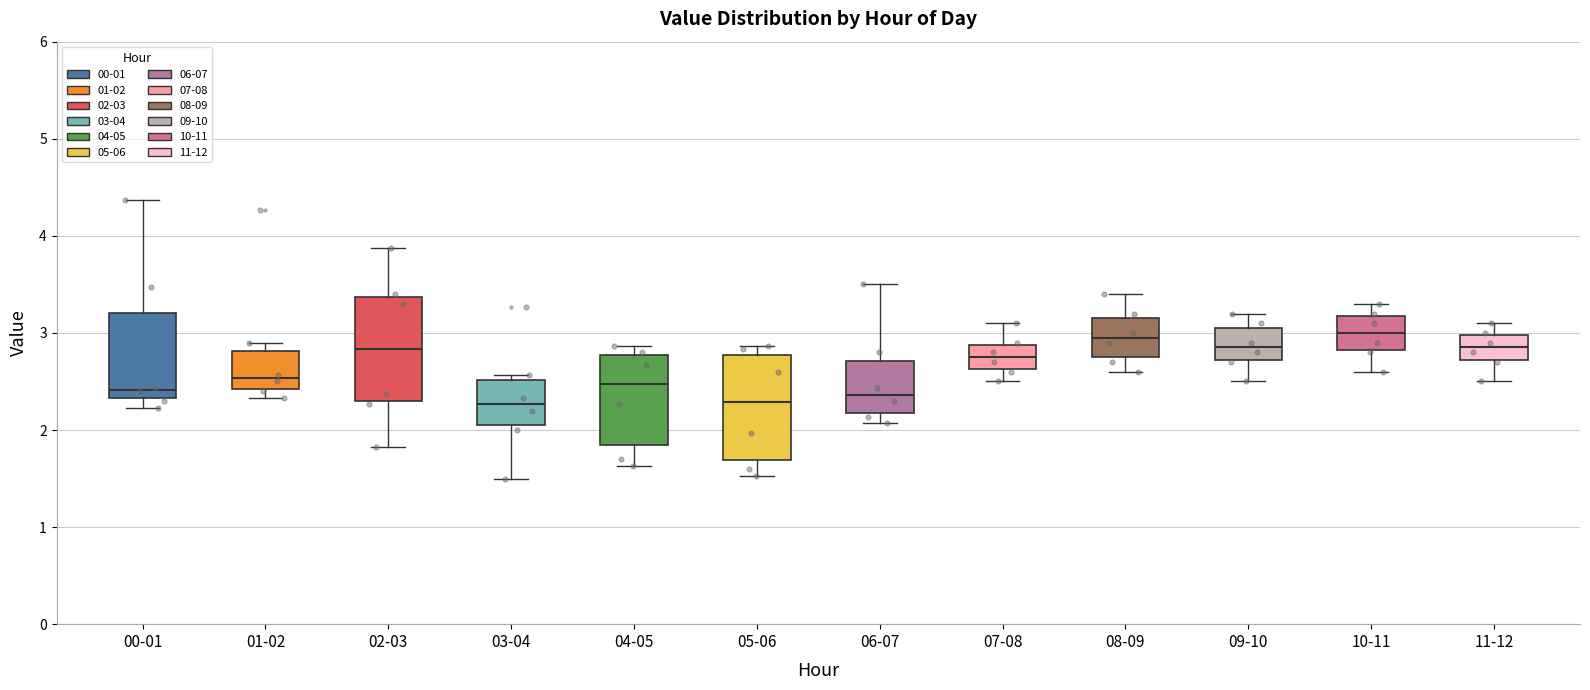

Reading left to right, transcribe this box plot: for each box, give where its median line is, the range the box spans, and where its two whiskers end, as read against the y-axis. The values are not printed on the chart, so give them approximately, as read against the axis.

00-01: median 2.4, box 2.3 to 3.2, whiskers 2.2 to 4.4
01-02: median 2.5, box 2.4 to 2.8, whiskers 2.3 to 2.9
02-03: median 2.8, box 2.3 to 3.4, whiskers 1.8 to 3.9
03-04: median 2.3, box 2.1 to 2.5, whiskers 1.5 to 2.6
04-05: median 2.5, box 1.8 to 2.8, whiskers 1.6 to 2.9
05-06: median 2.3, box 1.7 to 2.8, whiskers 1.5 to 2.9
06-07: median 2.4, box 2.2 to 2.7, whiskers 2.1 to 3.5
07-08: median 2.8, box 2.6 to 2.9, whiskers 2.5 to 3.1
08-09: median 3.0, box 2.8 to 3.2, whiskers 2.6 to 3.4
09-10: median 2.9, box 2.7 to 3.1, whiskers 2.5 to 3.2
10-11: median 3.0, box 2.8 to 3.2, whiskers 2.6 to 3.3
11-12: median 2.9, box 2.7 to 3.0, whiskers 2.5 to 3.1